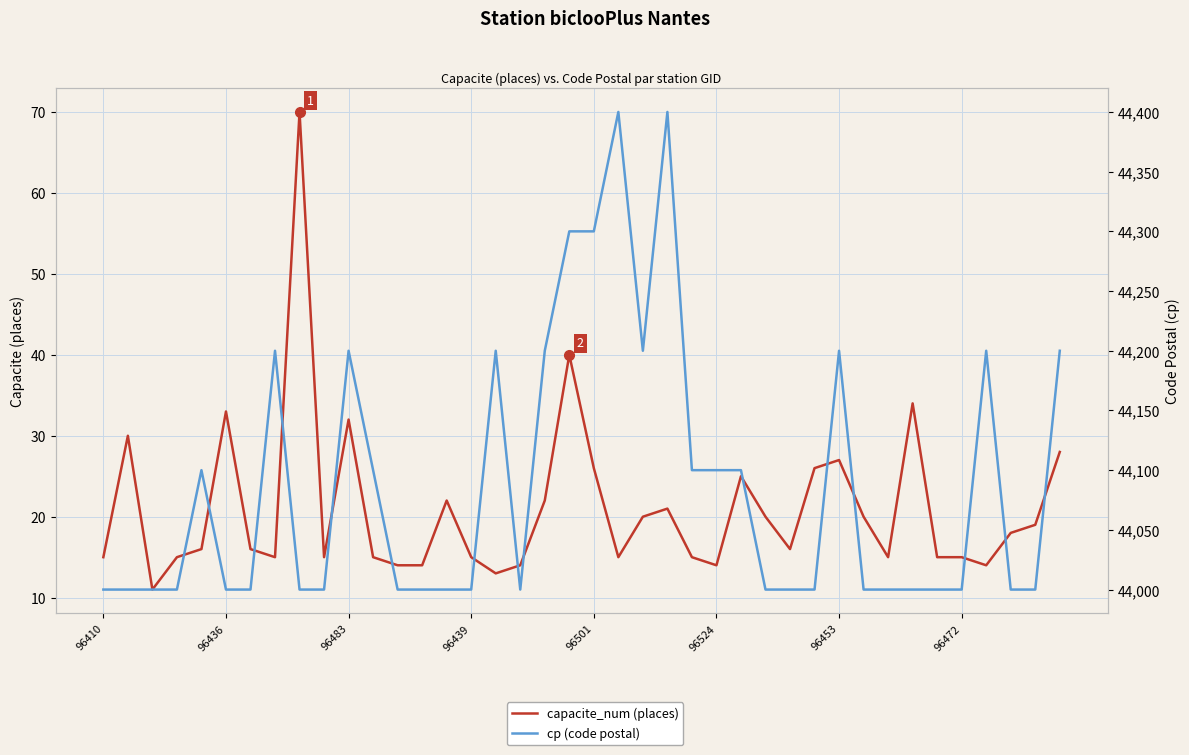

True or false: capacite_num (places) and cp (code postal) cross at least once.

False